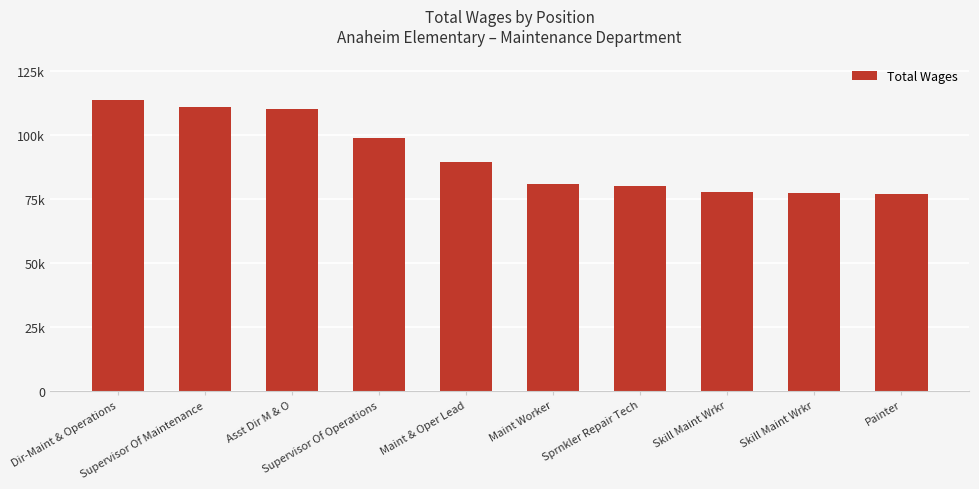

What is the minimum value shown in the chart?

76850